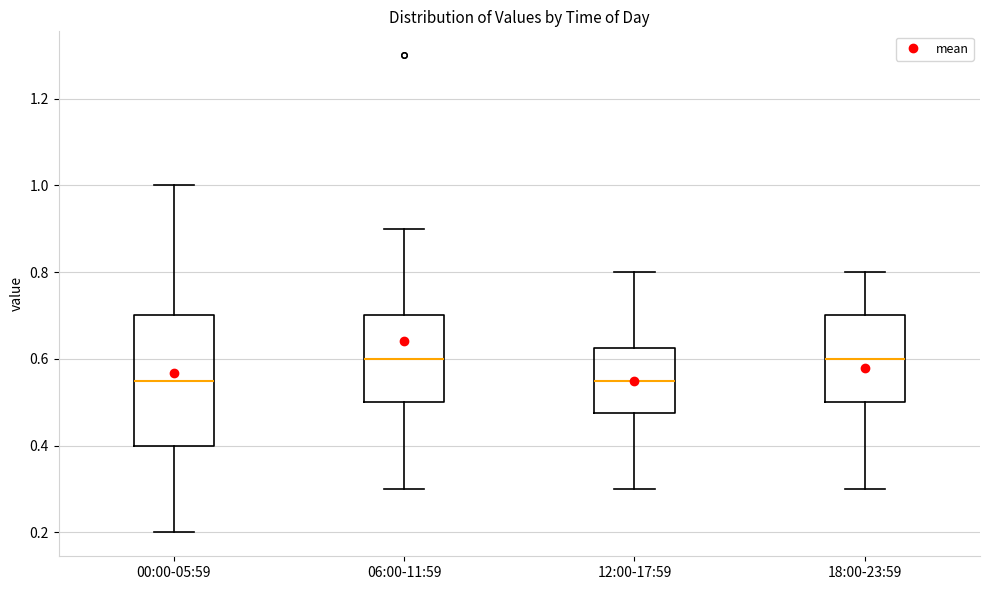

Reading left to right, transcribe this box plot: for each box, give where its median line is, the range the box spans, and where its two whiskers end, as read against the y-axis. The values are not printed on the chart, so give them approximately, as read against the axis.

00:00-05:59: median 0.56, box 0.40 to 0.70, whiskers 0.20 to 1.00
06:00-11:59: median 0.60, box 0.50 to 0.70, whiskers 0.30 to 0.90
12:00-17:59: median 0.56, box 0.48 to 0.62, whiskers 0.30 to 0.80
18:00-23:59: median 0.60, box 0.50 to 0.70, whiskers 0.30 to 0.80